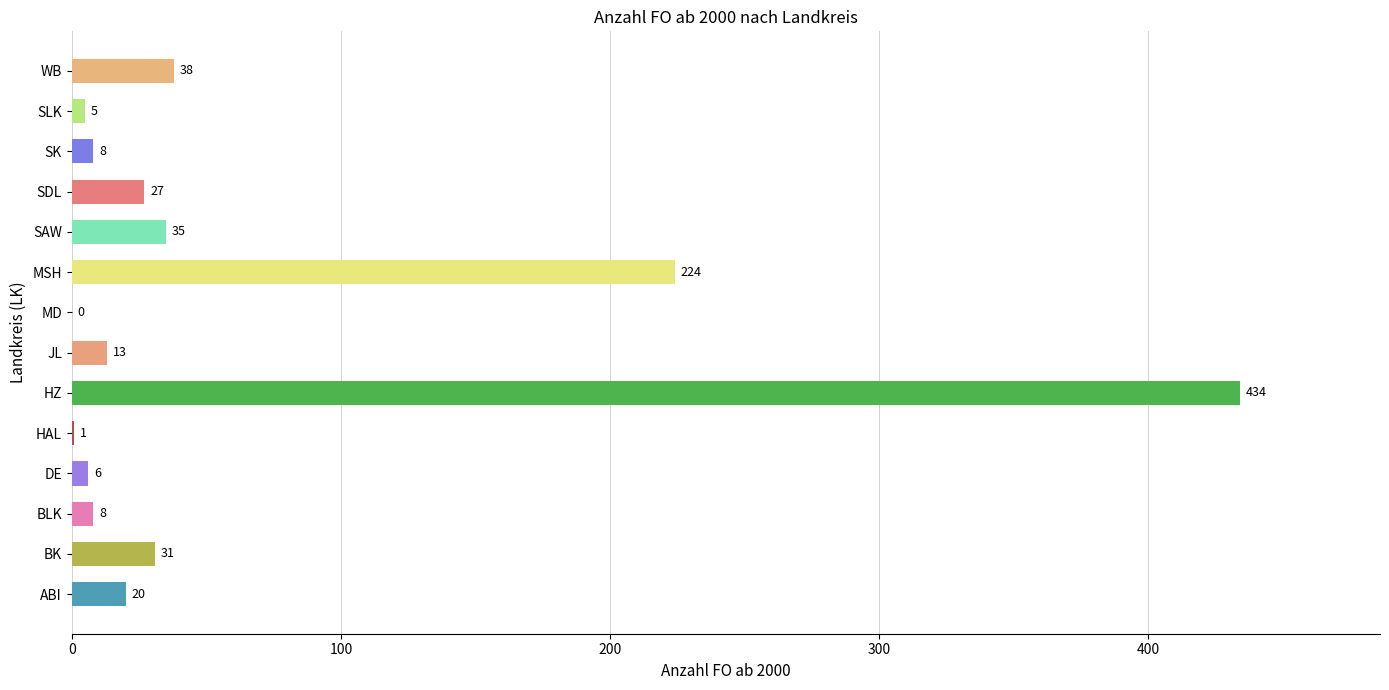

Reading bottom to top, extract all data points from this chart.

ABI=20	BK=31	BLK=8	DE=6	HAL=1	HZ=434	JL=13	MD=0	MSH=224	SAW=35	SDL=27	SK=8	SLK=5	WB=38